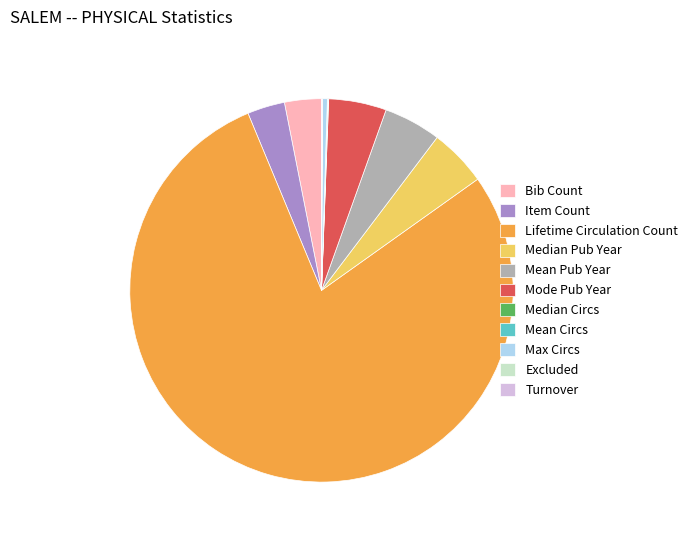

True or false: Item Count accounts for 3% of the total.

True